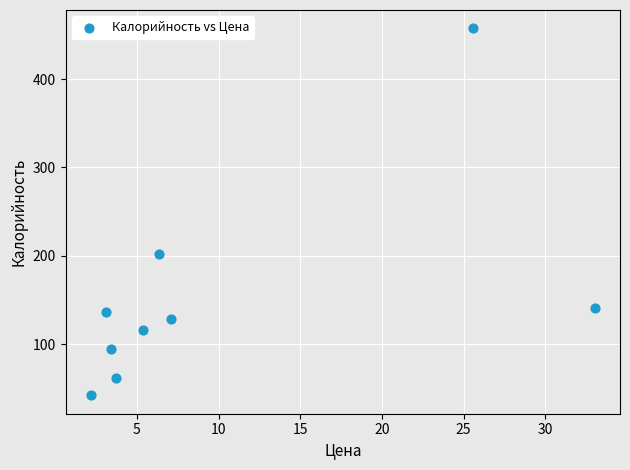

What is the range of Y values (max minus min)?

415.4